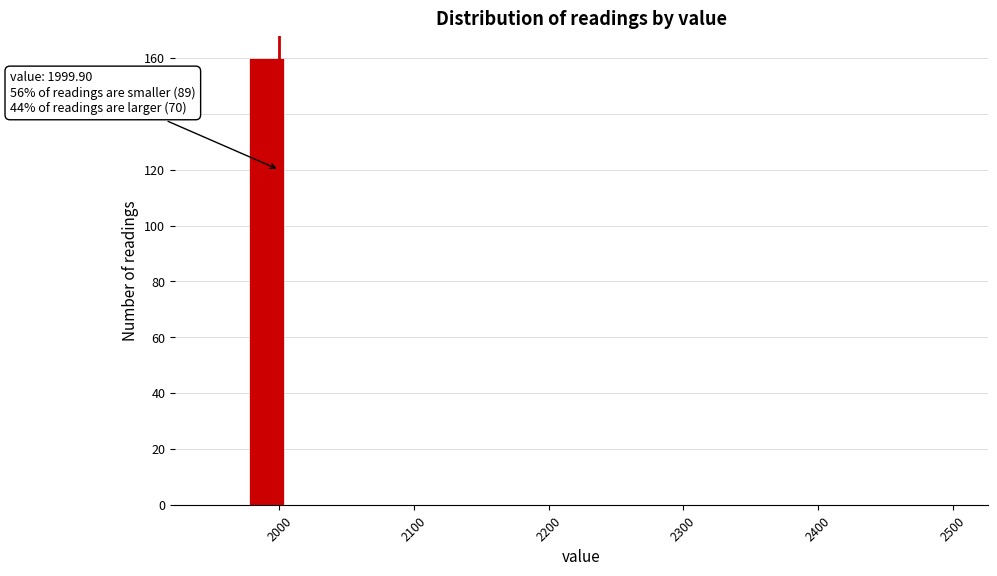

Read against the x-axis, roughly where is the centre of the tallest bar?

1990